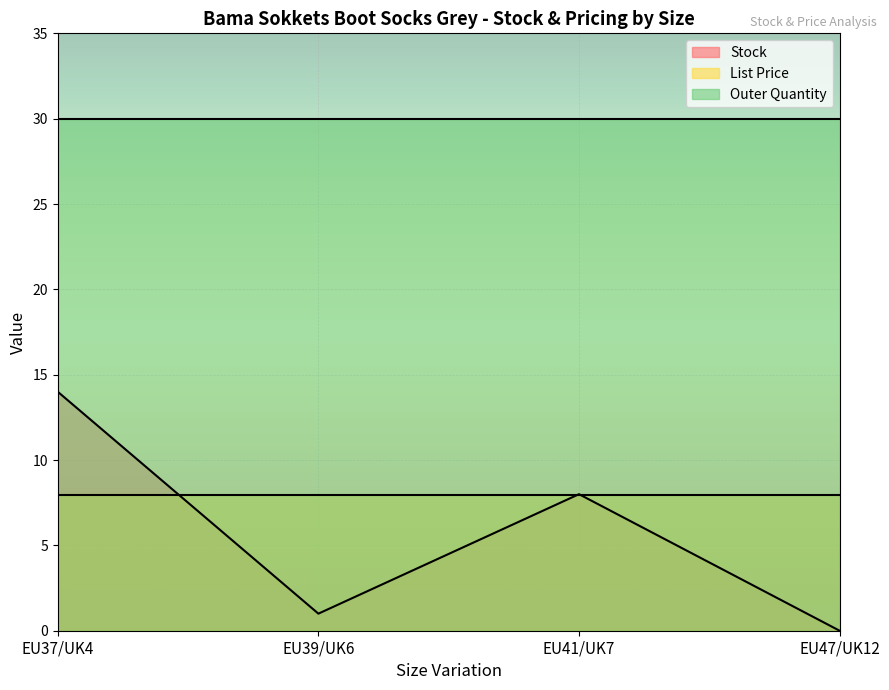

At which label is Outer Quantity closest to 30?

EU37/UK4